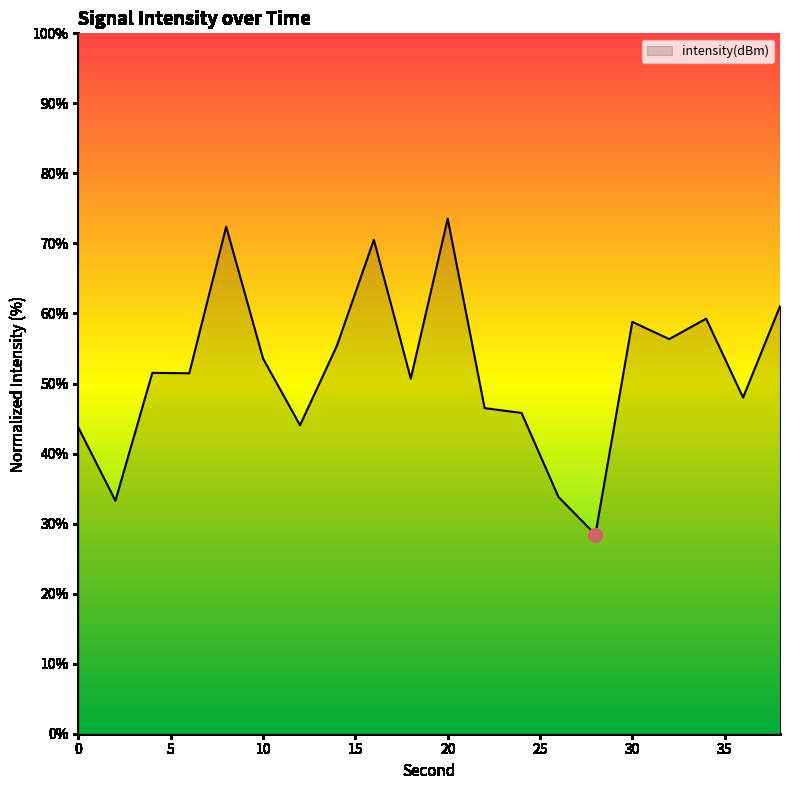

What is the sum of all values?

1038.1